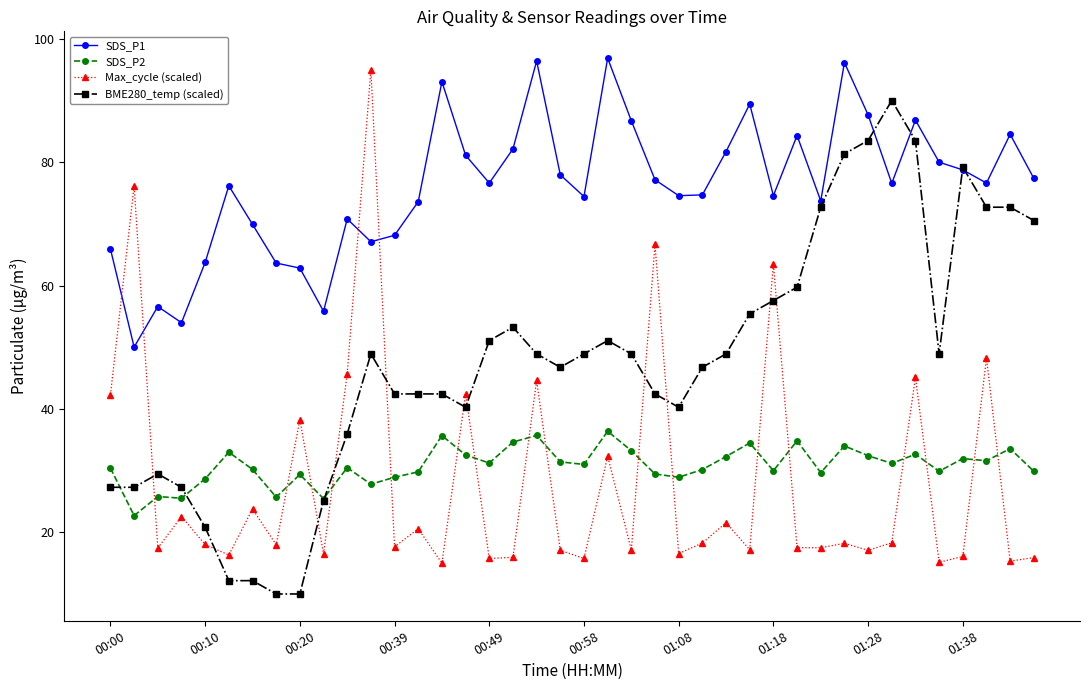

What is the maximum value shown in the chart?

96.9